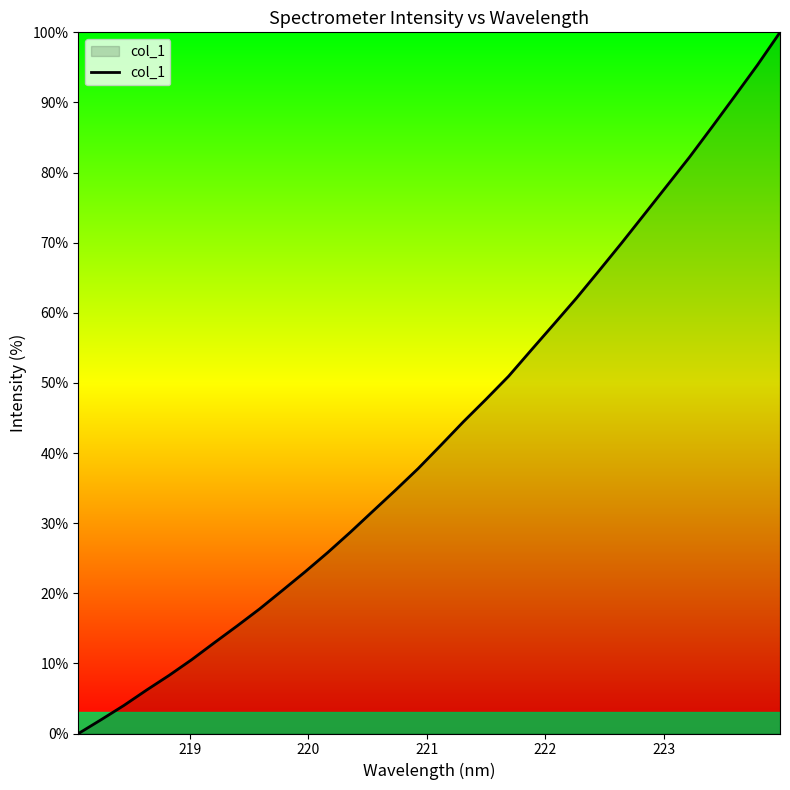

What is the maximum value shown in the chart?

100.0